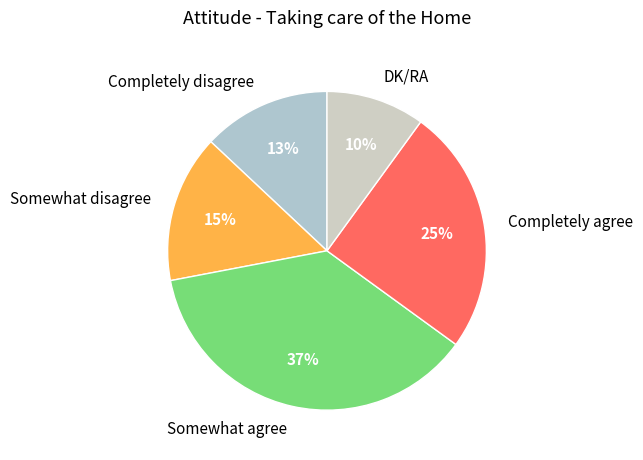

Do DK/RA and Completely disagree together represent more than half of the pie?

No